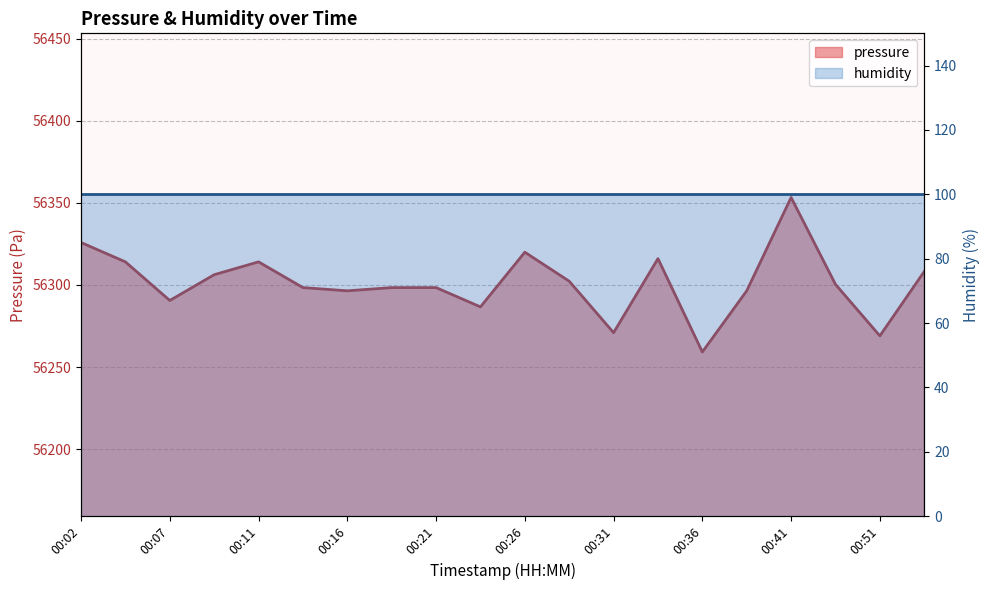

What is the maximum value shown in the chart?

56353.3